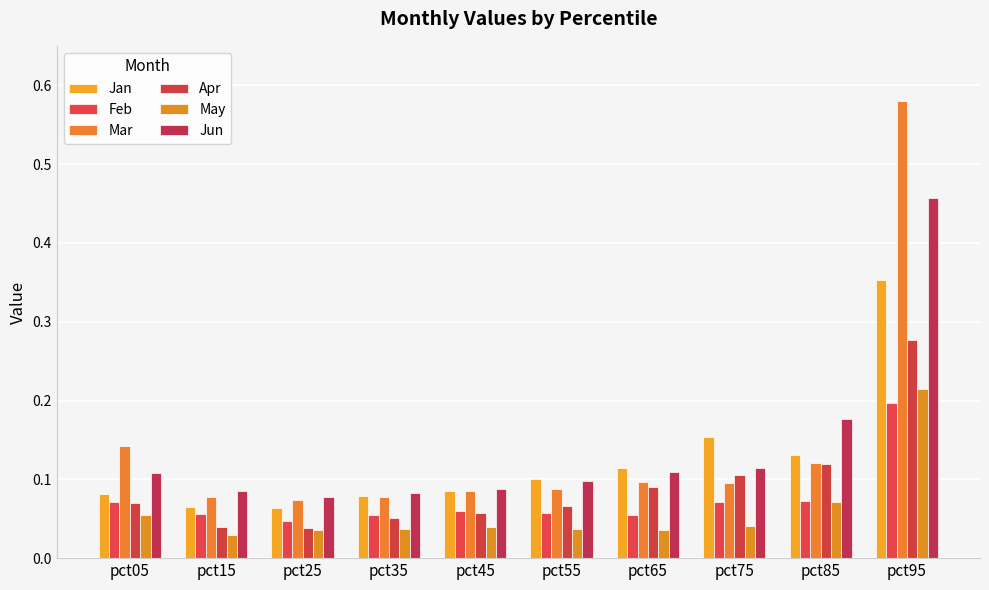

Does the chart contain any negative values?

No